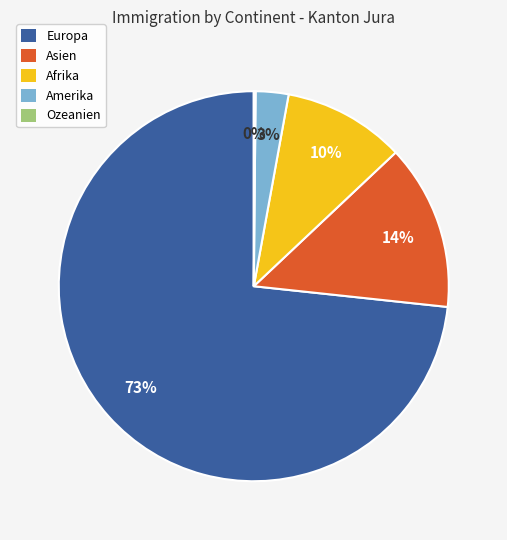

Which slice is the largest?

Europa